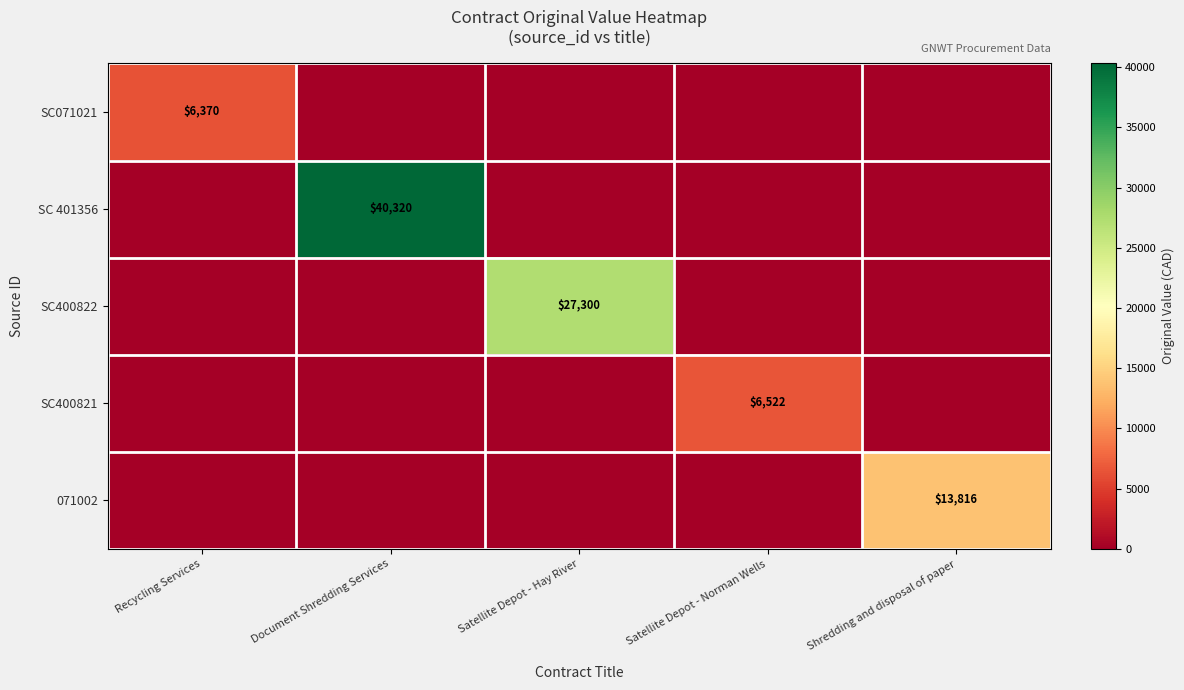

True or false: SC400821 has a value of 4313.7 at Satellite Depot - Norman Wells.

False